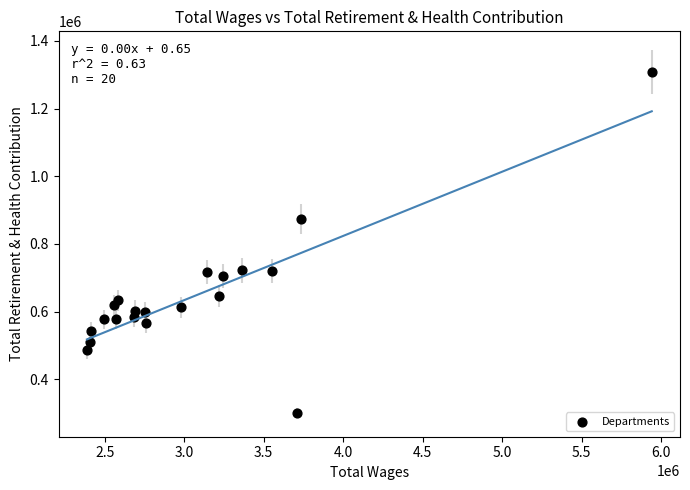

What Y value in the scatter plot is closest to 803976?

874188